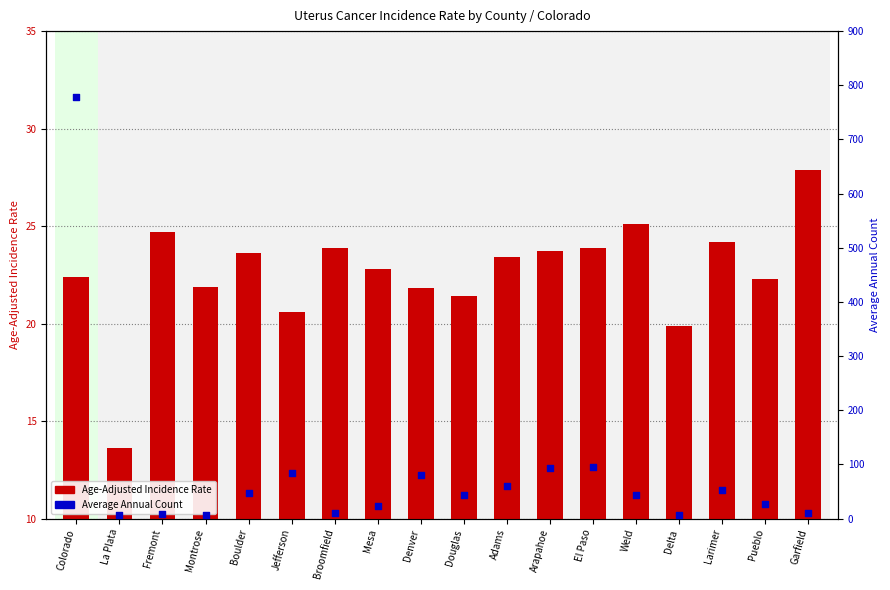

What are all the series names shown in the legend?

Age-Adjusted Incidence Rate, Average Annual Count